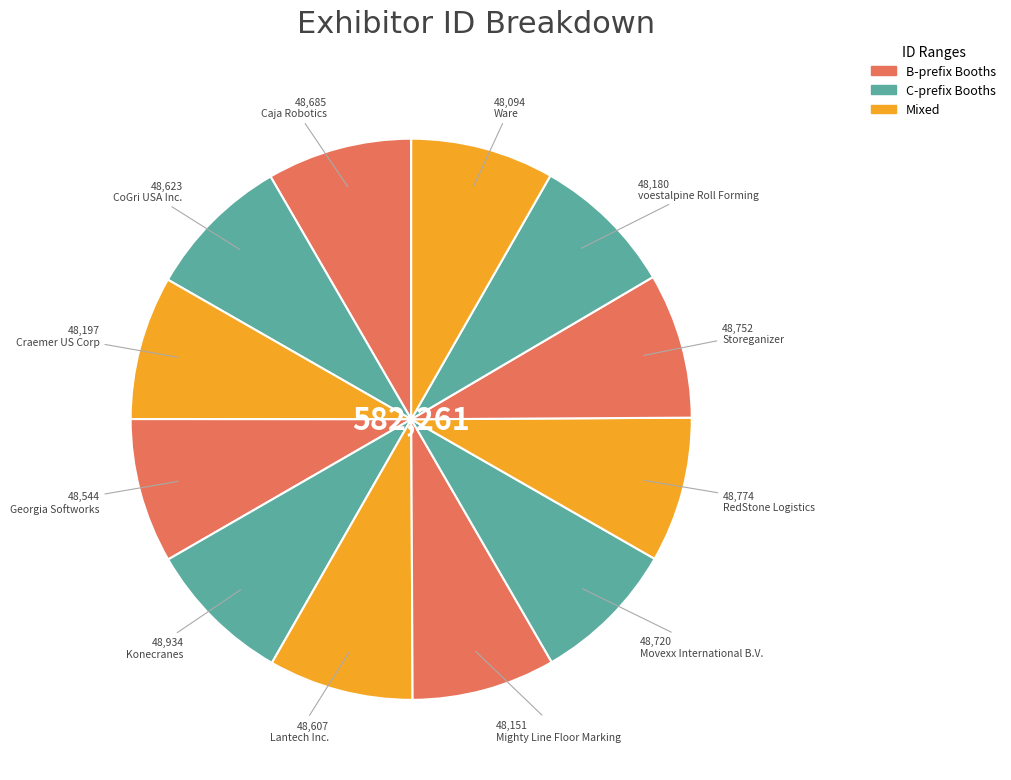

How many slices are in this pie chart?

12